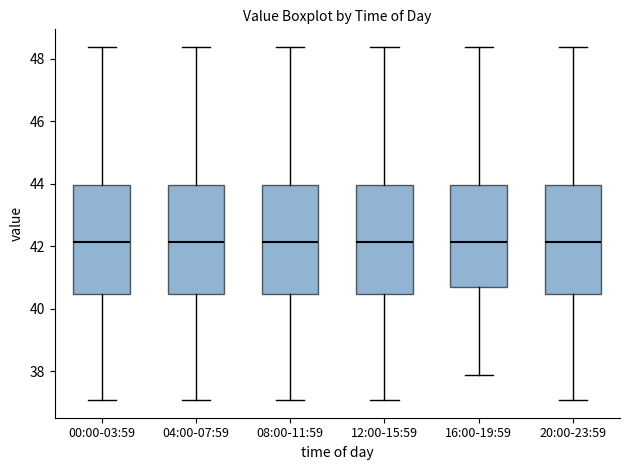

Reading left to right, read every box against the y-axis: the position of its median line, the range the box covers, and the ends of its whiskers. The values are not printed on the chart, so give them approximately, as read against the axis.

00:00-03:59: median 42.2, box 40.4 to 44.0, whiskers 37.0 to 48.4
04:00-07:59: median 42.2, box 40.4 to 44.0, whiskers 37.0 to 48.4
08:00-11:59: median 42.2, box 40.4 to 44.0, whiskers 37.0 to 48.4
12:00-15:59: median 42.2, box 40.4 to 44.0, whiskers 37.0 to 48.4
16:00-19:59: median 42.2, box 40.6 to 44.0, whiskers 37.8 to 48.4
20:00-23:59: median 42.2, box 40.4 to 44.0, whiskers 37.0 to 48.4